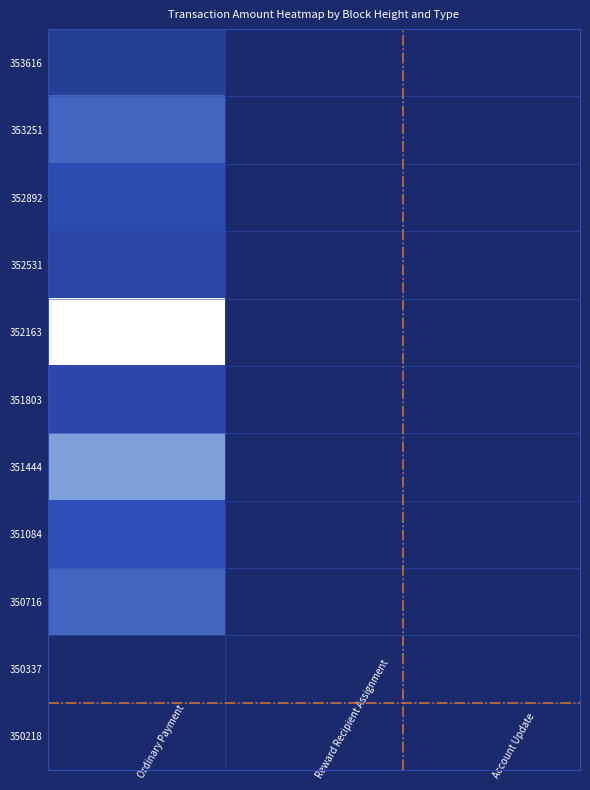

Which has a higher value, Reward Recipient Assignment or Ordinary Payment?

Ordinary Payment